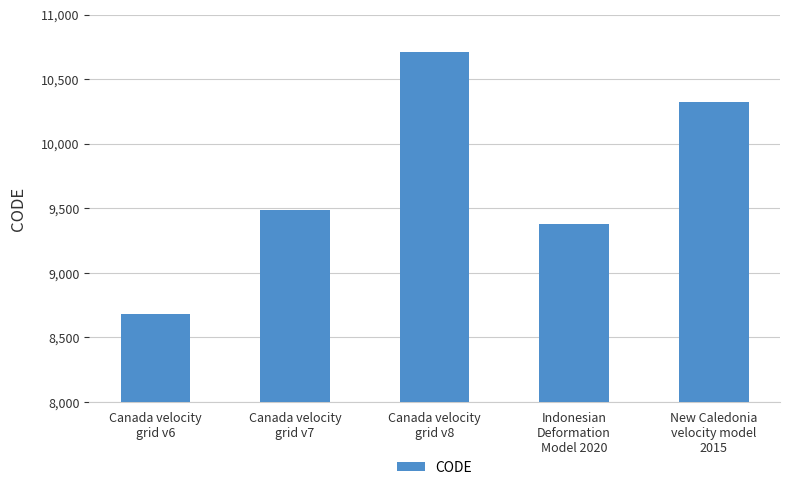

What is the change in value from Canada velocity
grid v7 to Canada velocity
grid v8?

+1224